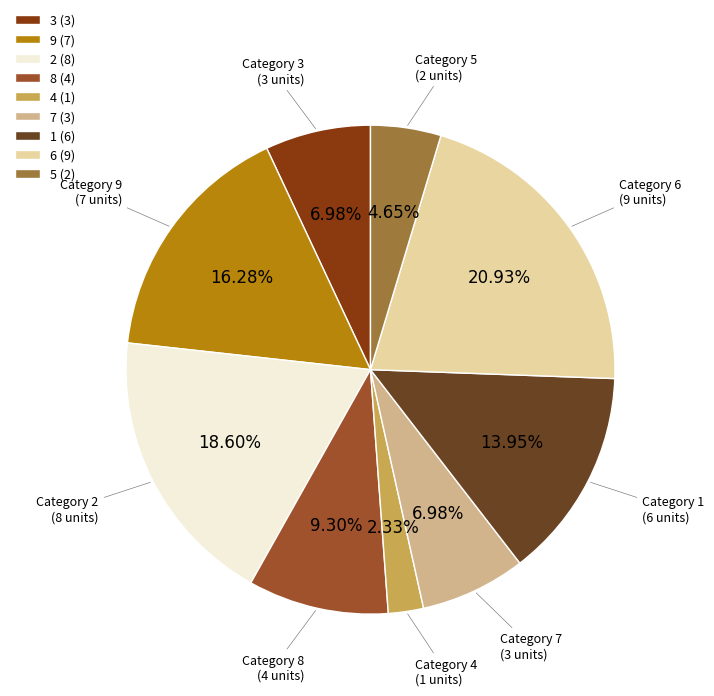

Does 1 account for over 50% of the chart?

No